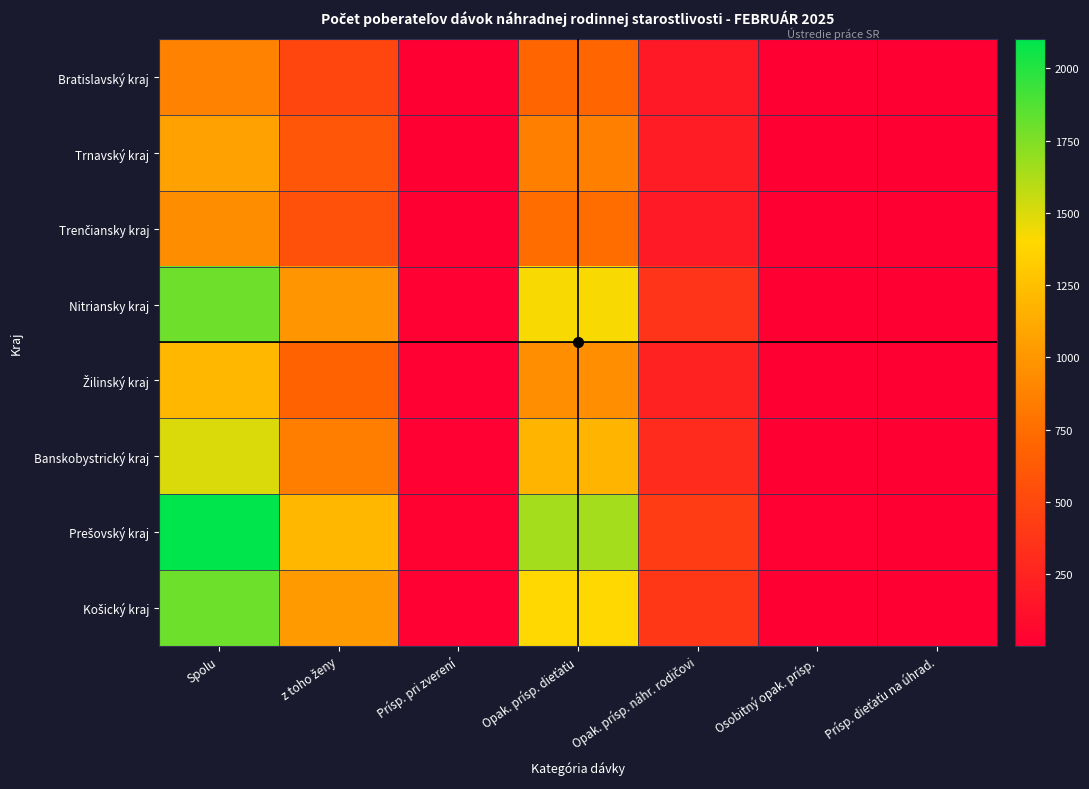

What is the spread (max minus min) of values at Opak. prísp. dieťaťu?

950